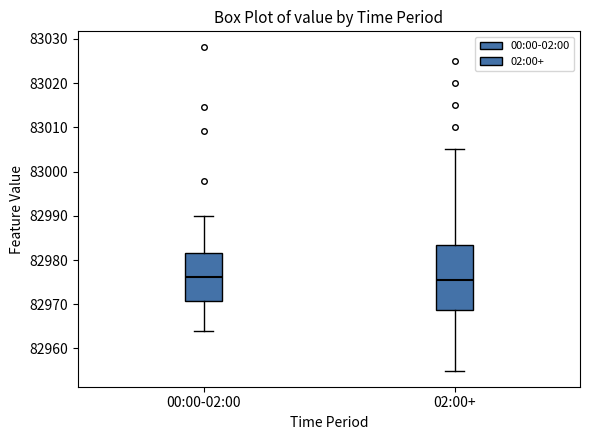

Comparing the boxes themselves (not the whiskers), which one is the tallest?

02:00+